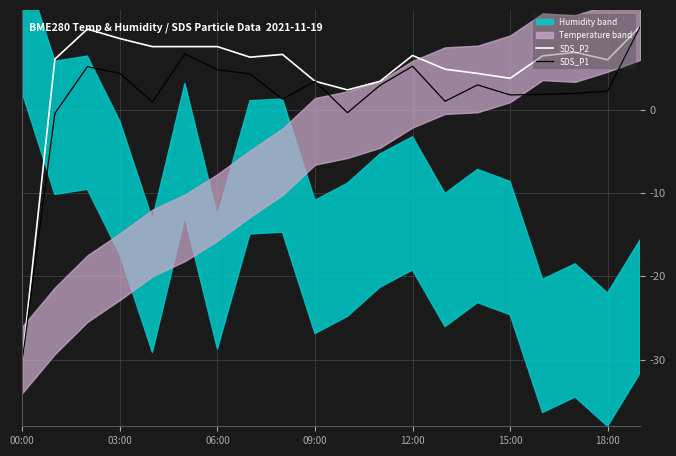

What is the minimum value for SDS_P2?

-30.0